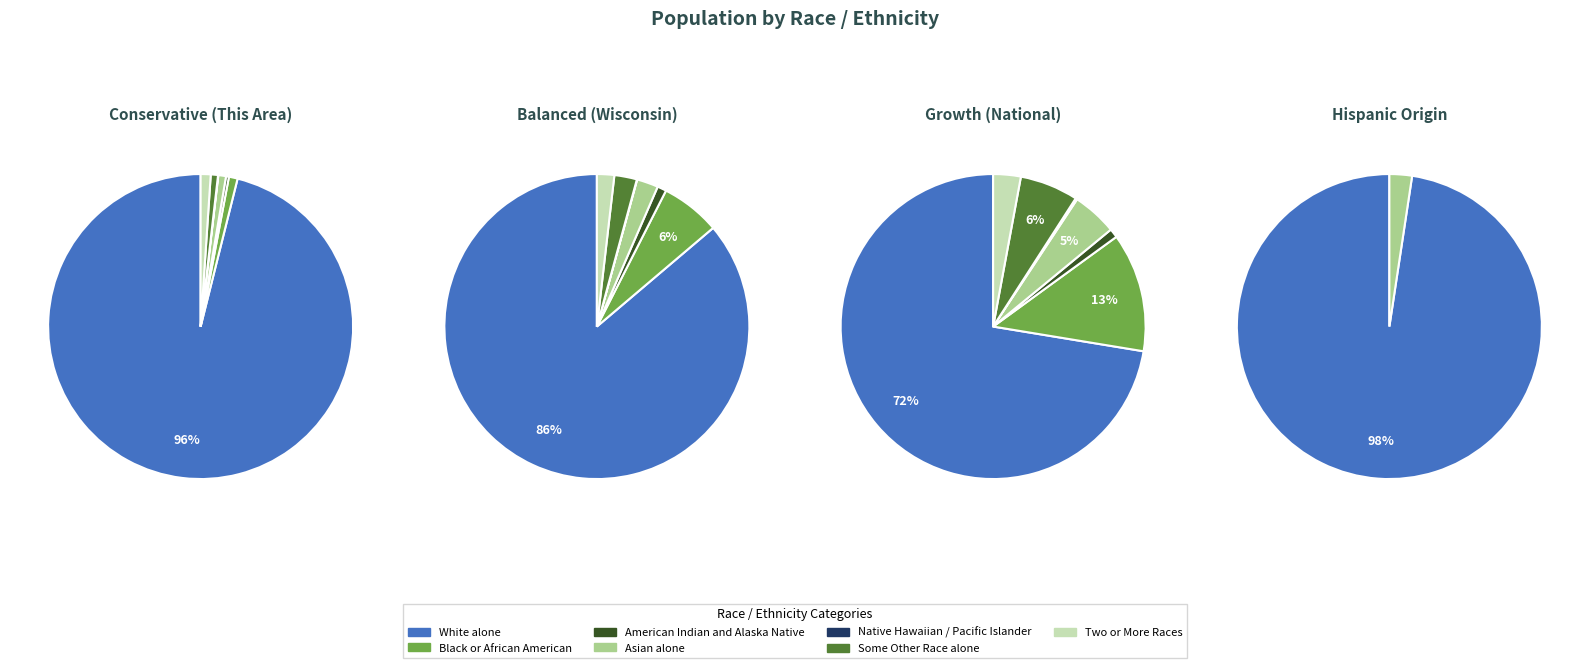

What is the smallest slice in the pie chart?

Native Hawaiian and Other Pacific